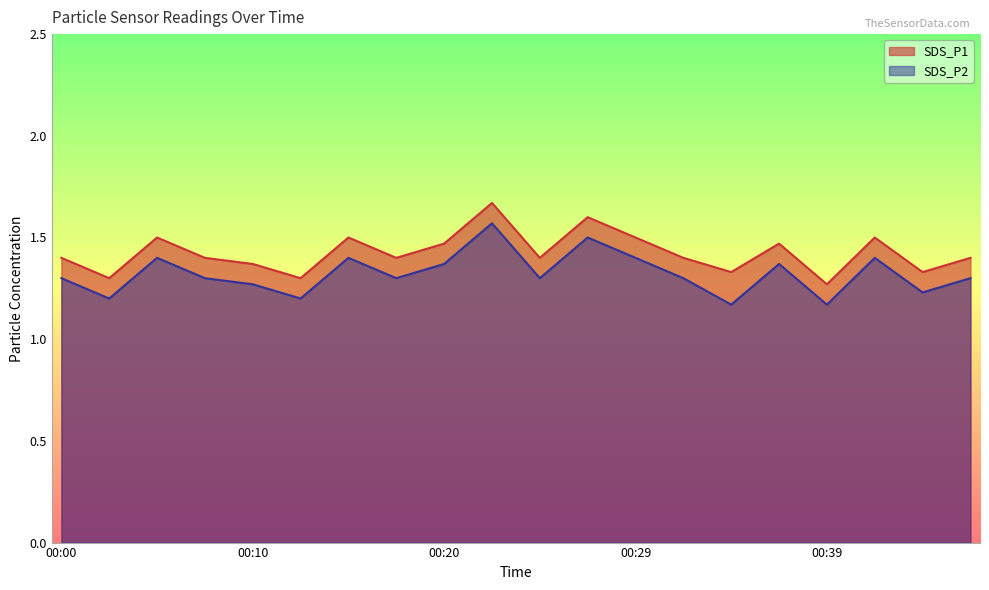

In SDS_P1, how many points are higher than both neighbors (excluding endpoints)?

6